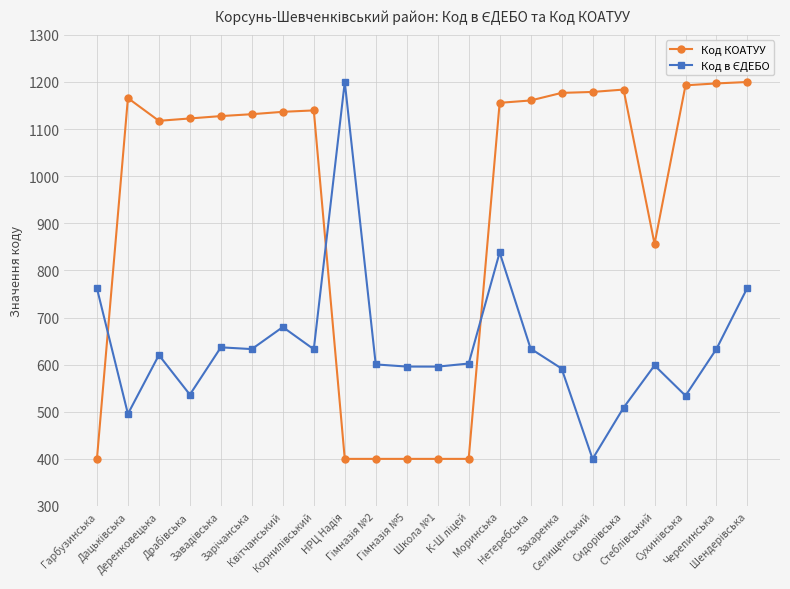

What is the minimum value shown in the chart?

400.0